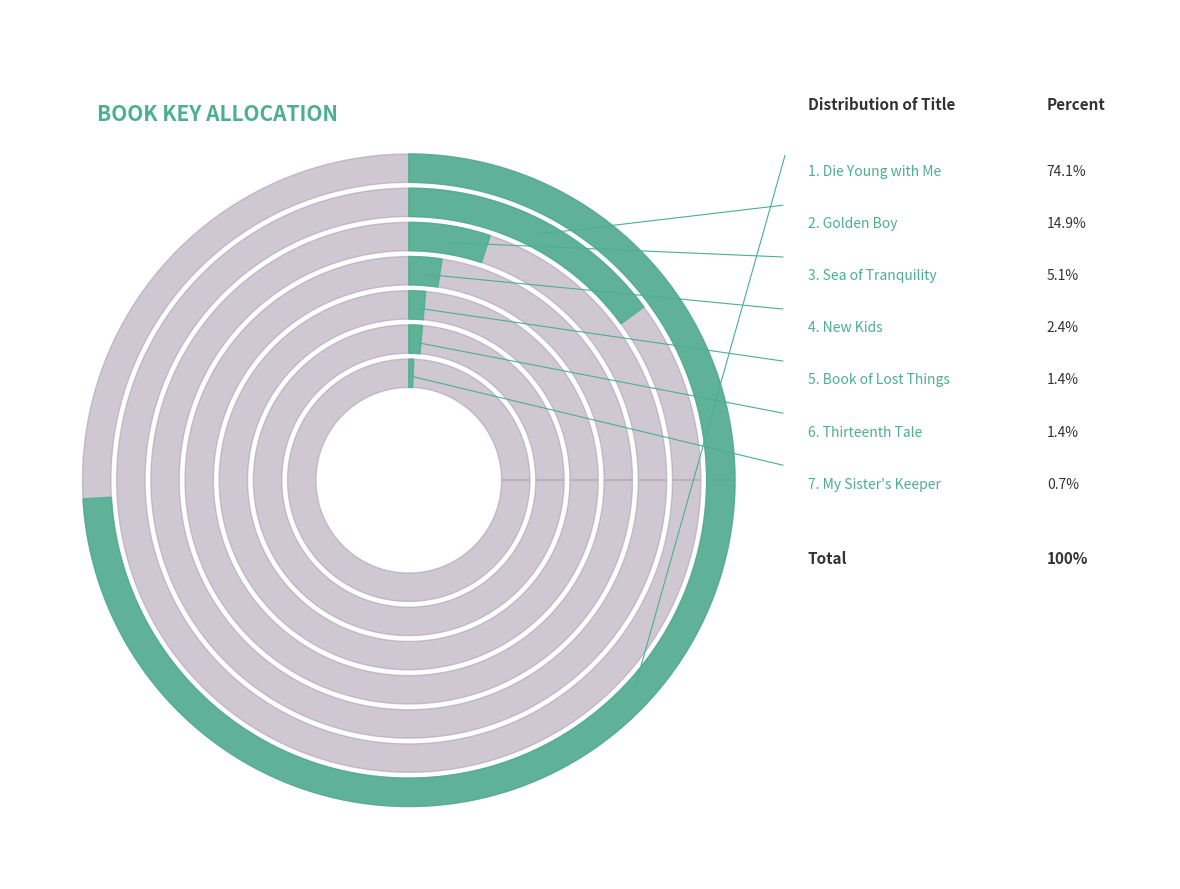

Approximately how many times larger is the value at Book of Lost Things compared to New Kids?

0.6